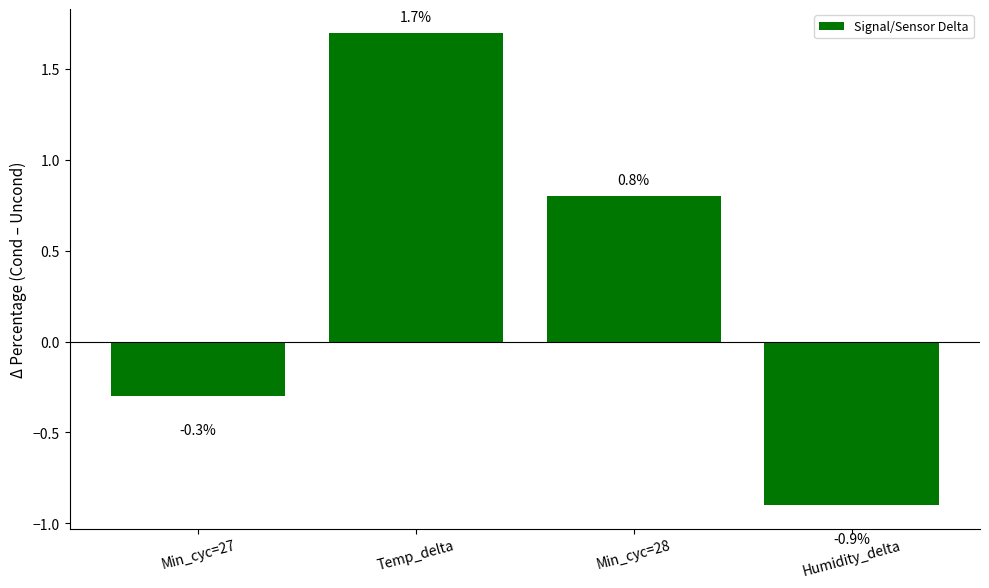

What is the sum of all values?

1.3